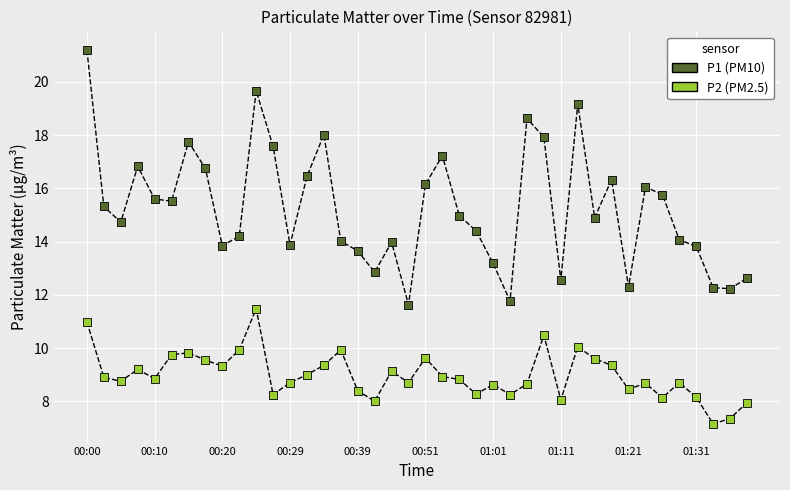

Which series reaches the maximum Y coordinate?

P1 (PM10)